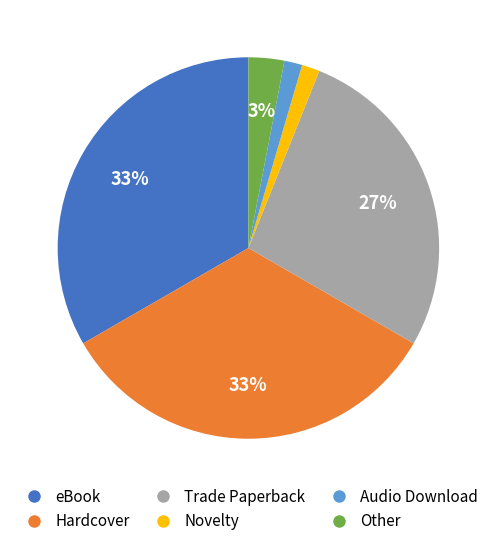

Do Novelty and Trade Paperback together represent more than half of the pie?

No